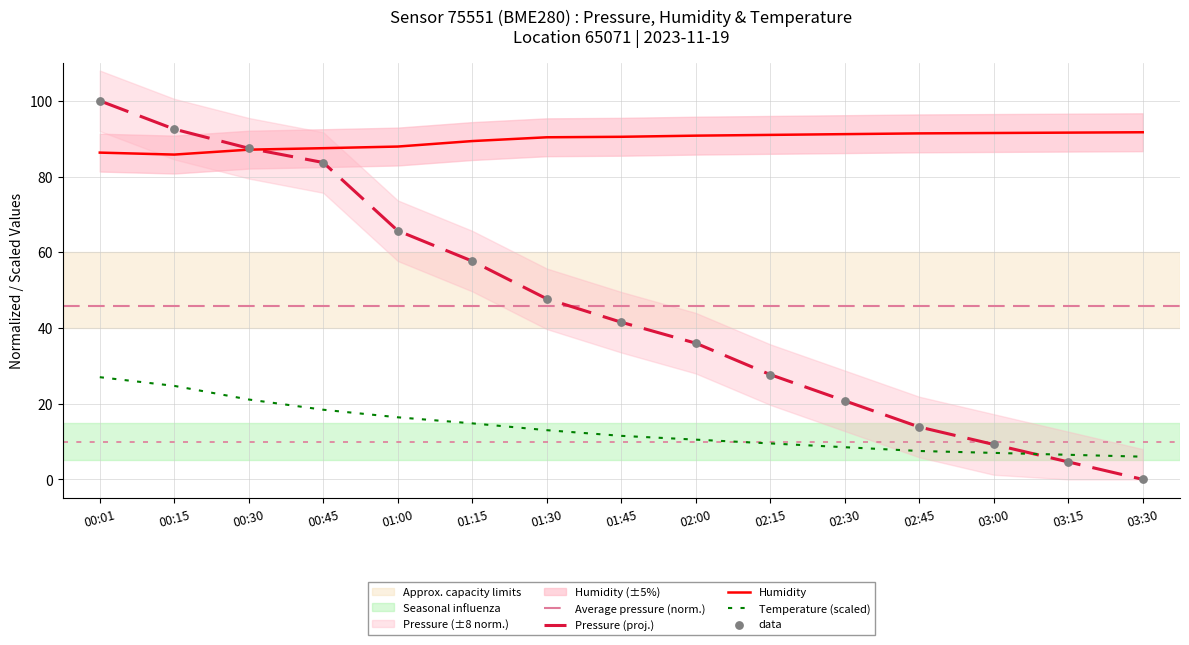

Which series has the largest total across all categories?

humidity